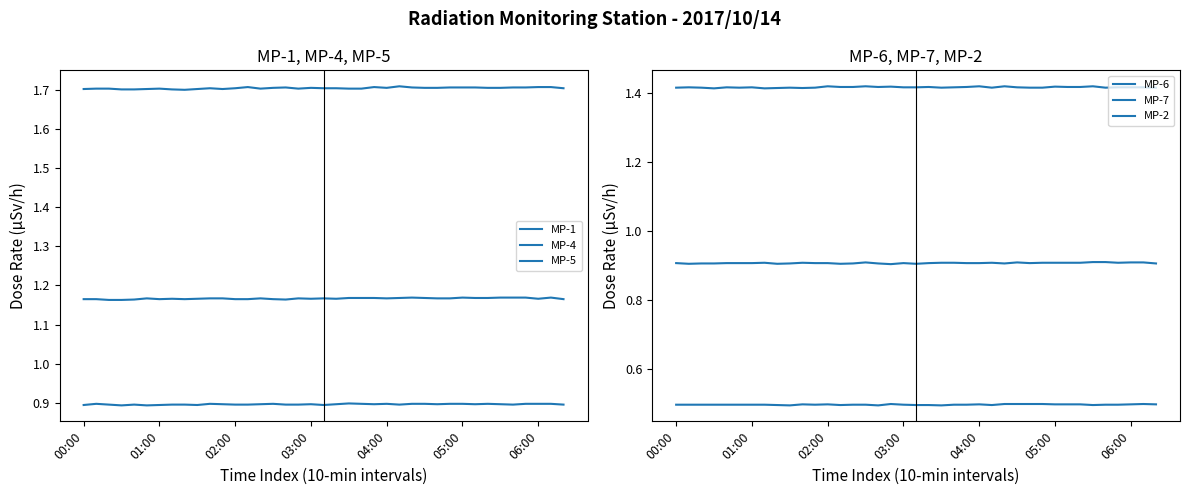

Where is MP-2 nearest to the value 1?

03:00